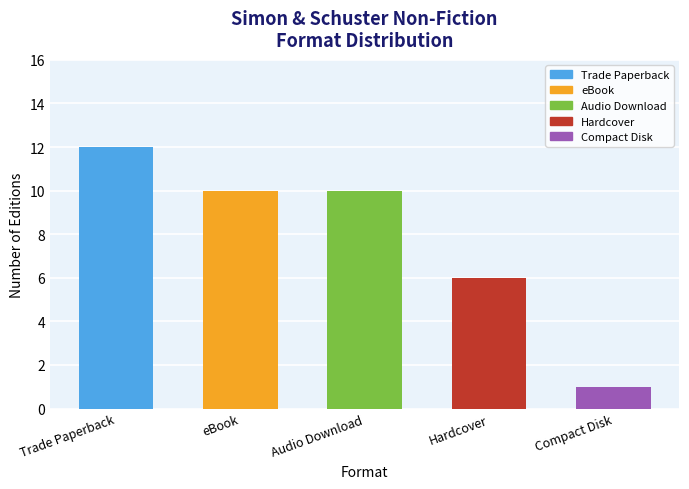

Between Hardcover and Audio Download, which is larger?

Audio Download